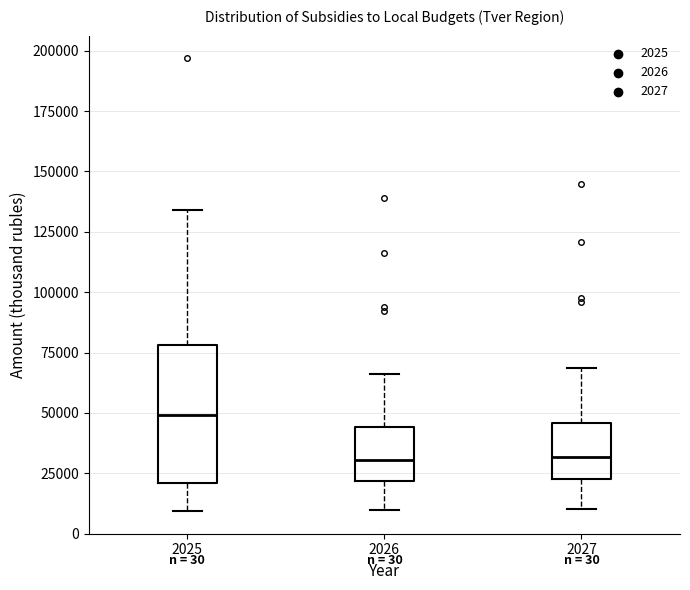

Comparing the boxes themselves (not the whiskers), which one is the tallest?

2025